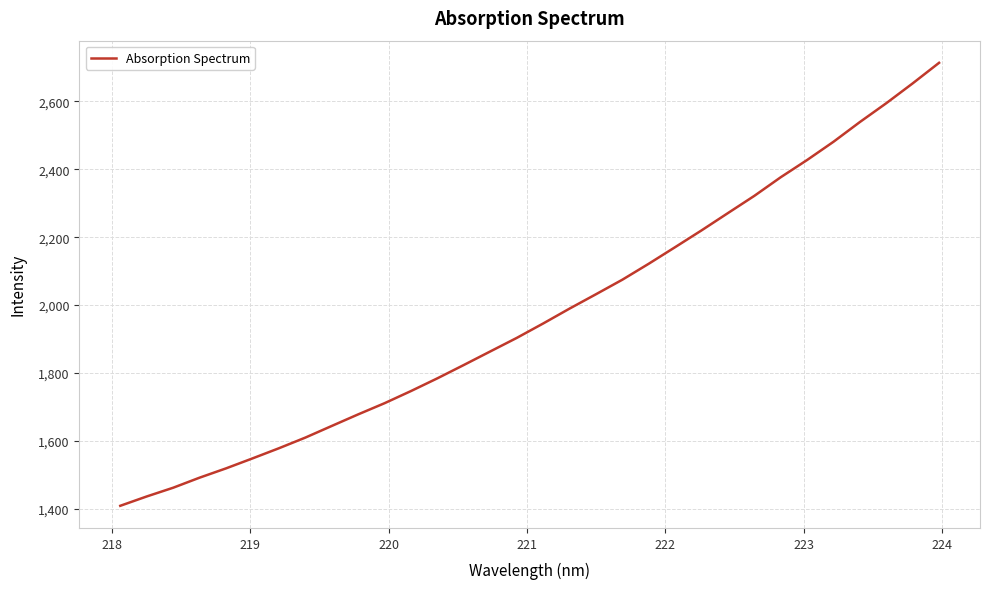

What is the minimum value shown in the chart?

1408.8